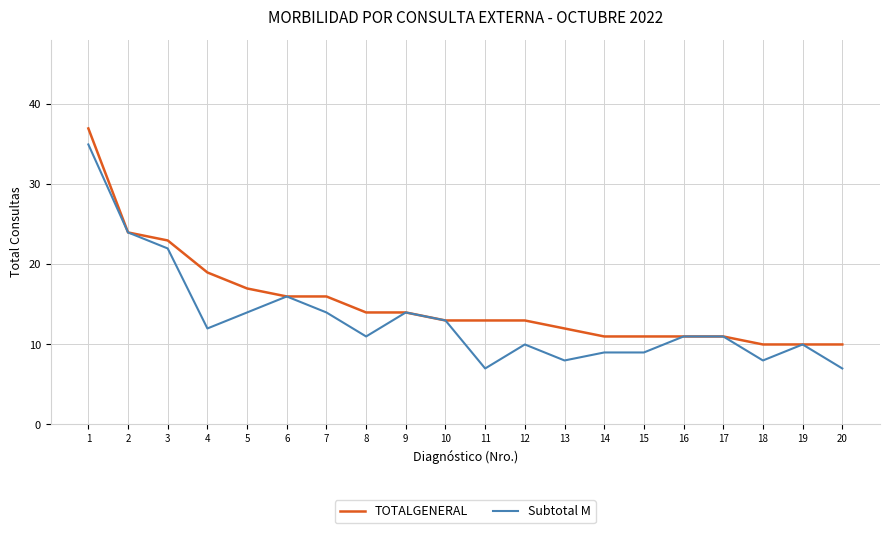

Rank the series by their average value, from lowest to highest.

Subtotal M, TOTALGENERAL